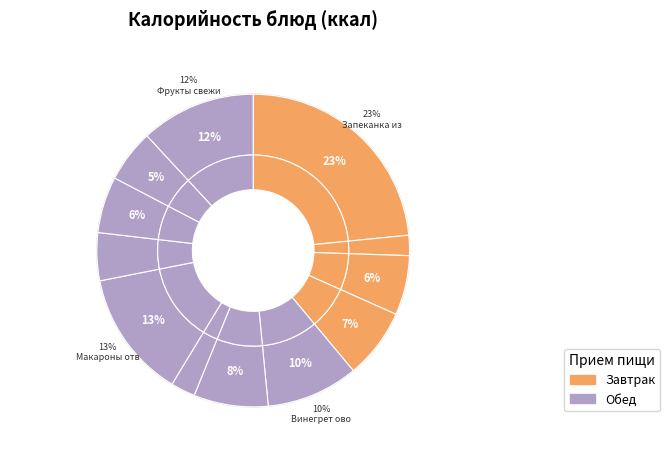

Count the number of slices in the pie.

12